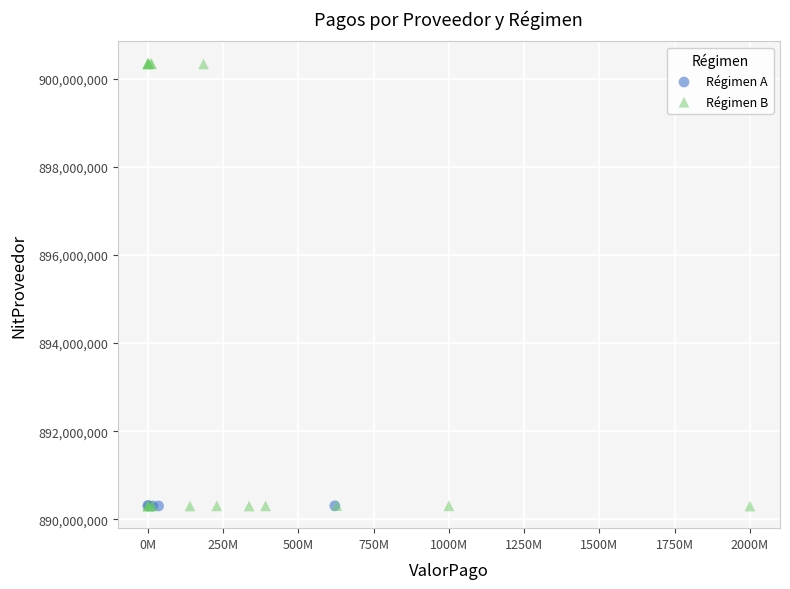

Which series has the largest Y range (max minus min)?

Régimen B